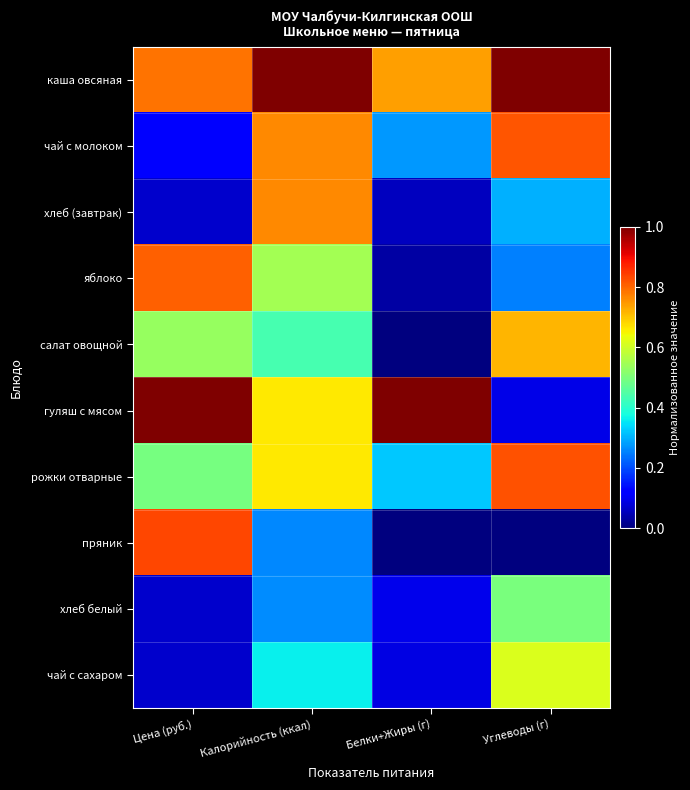

Which series has the largest total across all categories?

каша овсяная